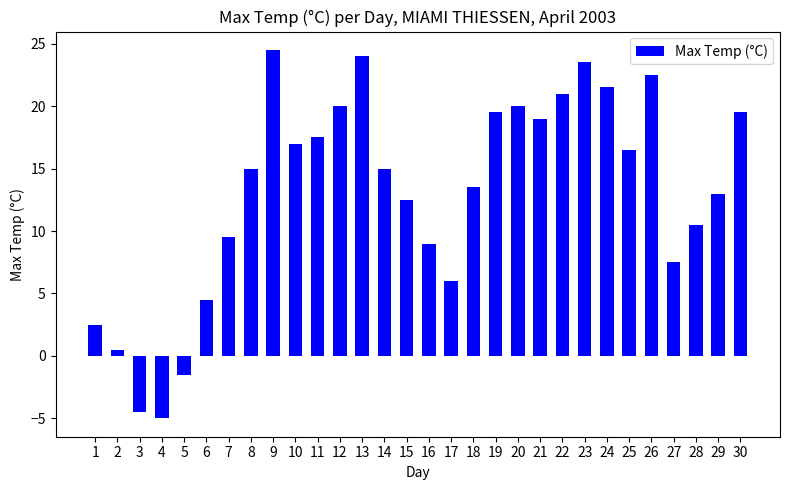

What is the smallest value displayed?

-5.0